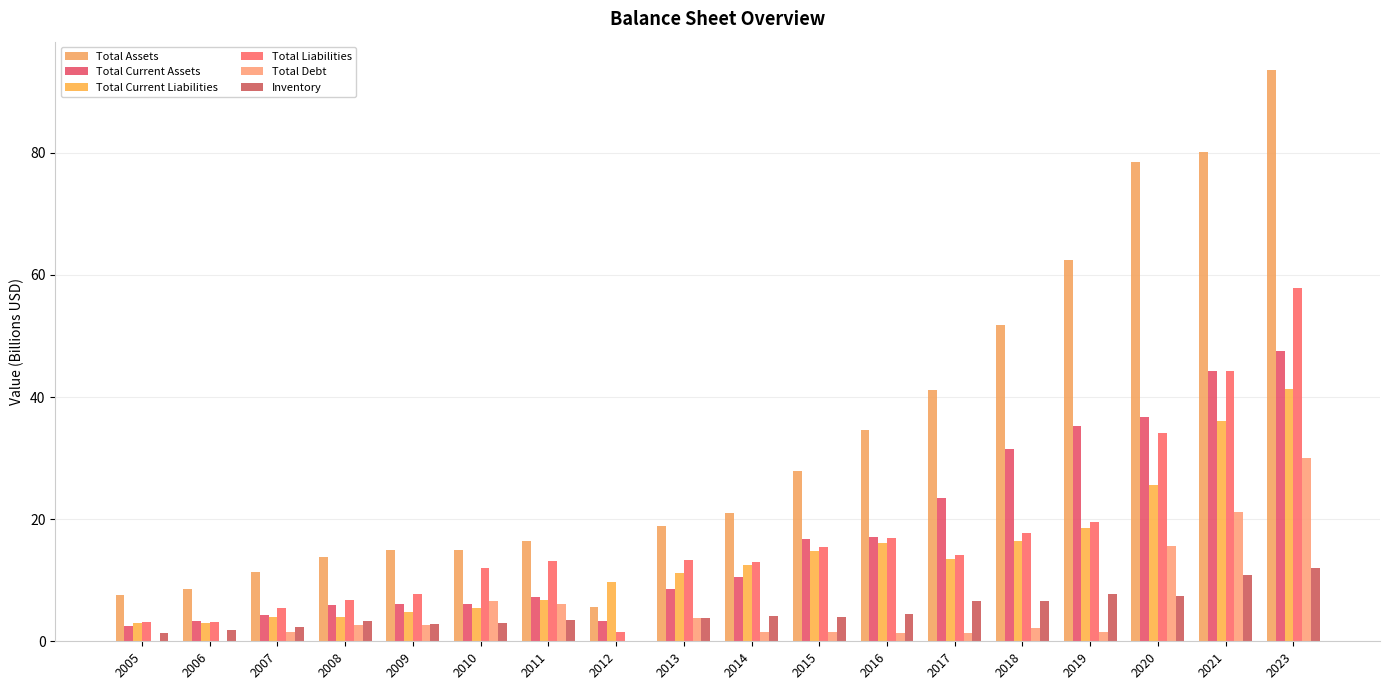

What is the total value across all series at 2012?

20.2